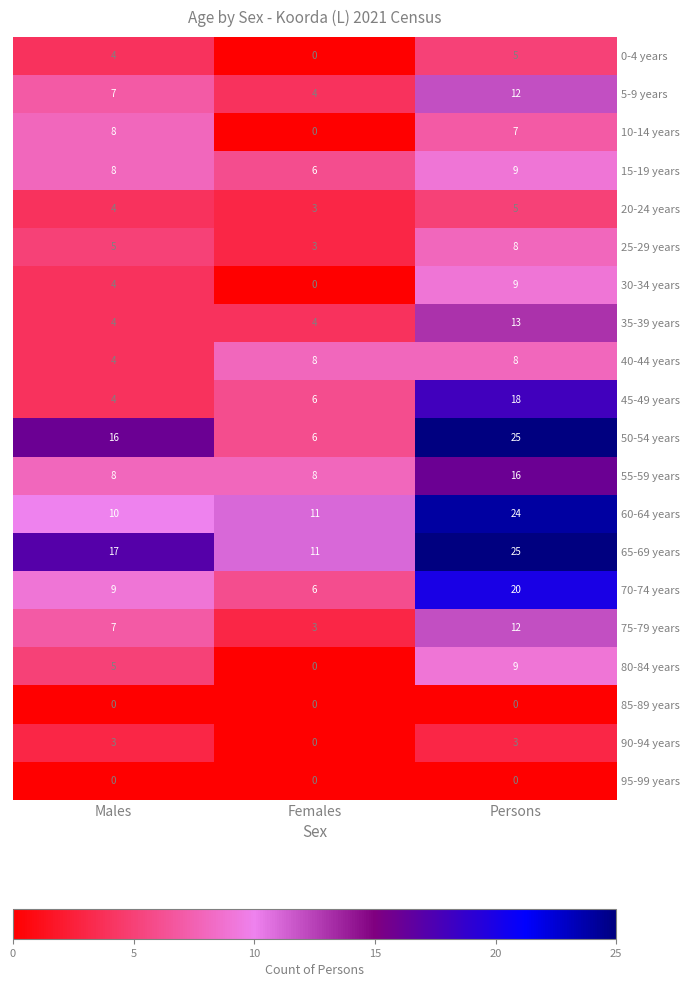

Count the 80-84 years values in the range 0 to 9.

3